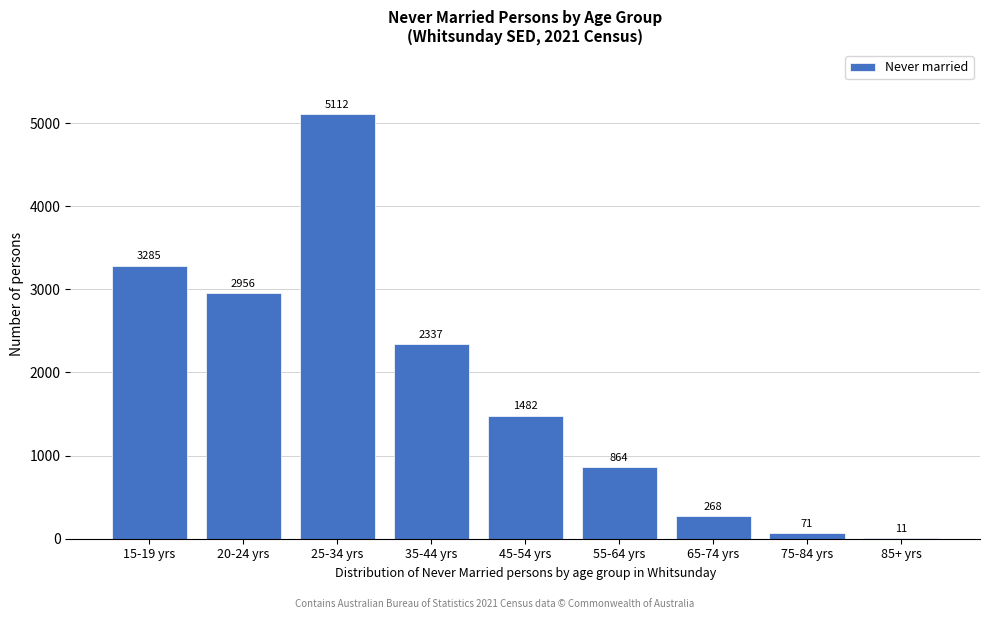

Reading left to right, transcribe all the data shown in this chart.

15-19 yrs=3285	20-24 yrs=2956	25-34 yrs=5112	35-44 yrs=2337	45-54 yrs=1482	55-64 yrs=864	65-74 yrs=268	75-84 yrs=71	85+ yrs=11